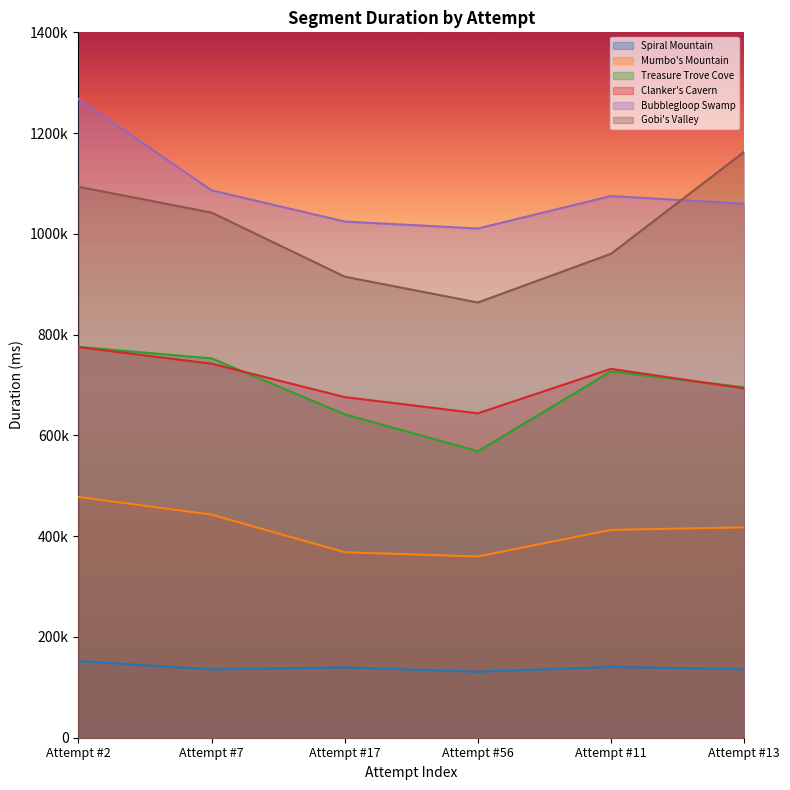

At which category does Clanker's Cavern reach its first local valley?

Attempt #56